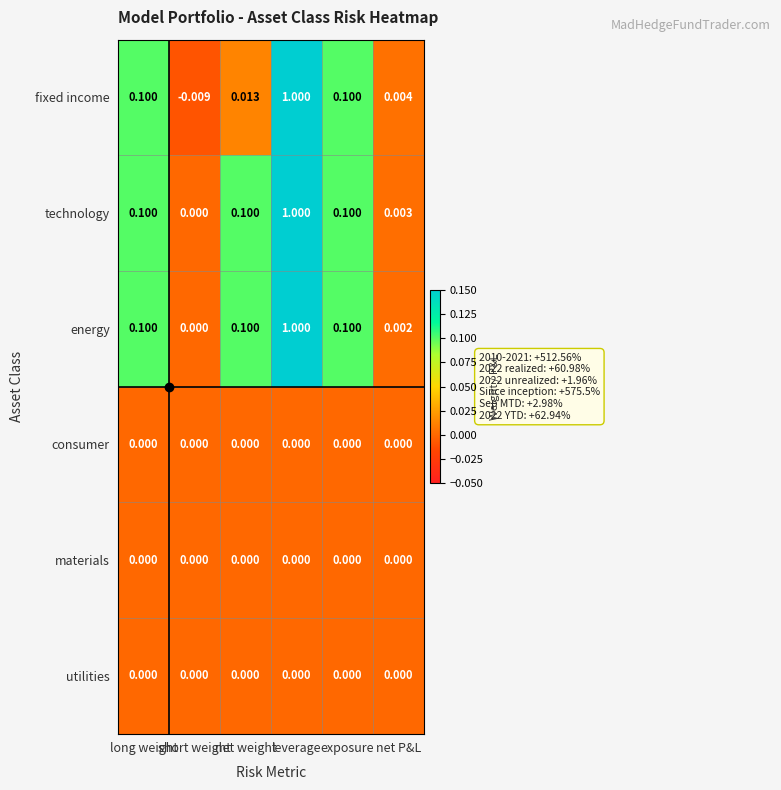

What is the total value across all series at net weight?

0.2